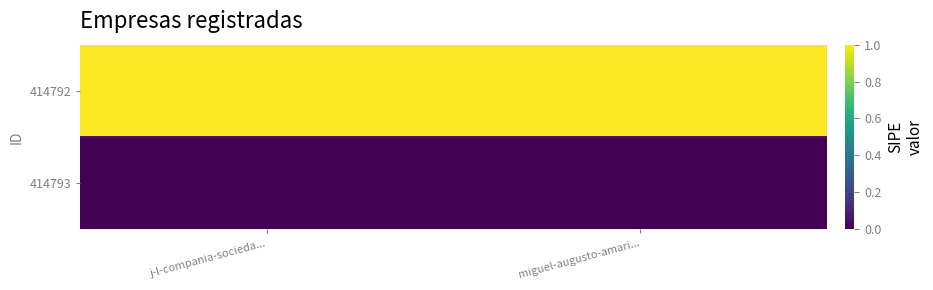

Reading left to right, what are all the values shown in this chart?

414792: j-l-compania-socieda...=1	miguel-augusto-amari...=1
414793: j-l-compania-socieda...=0	miguel-augusto-amari...=0